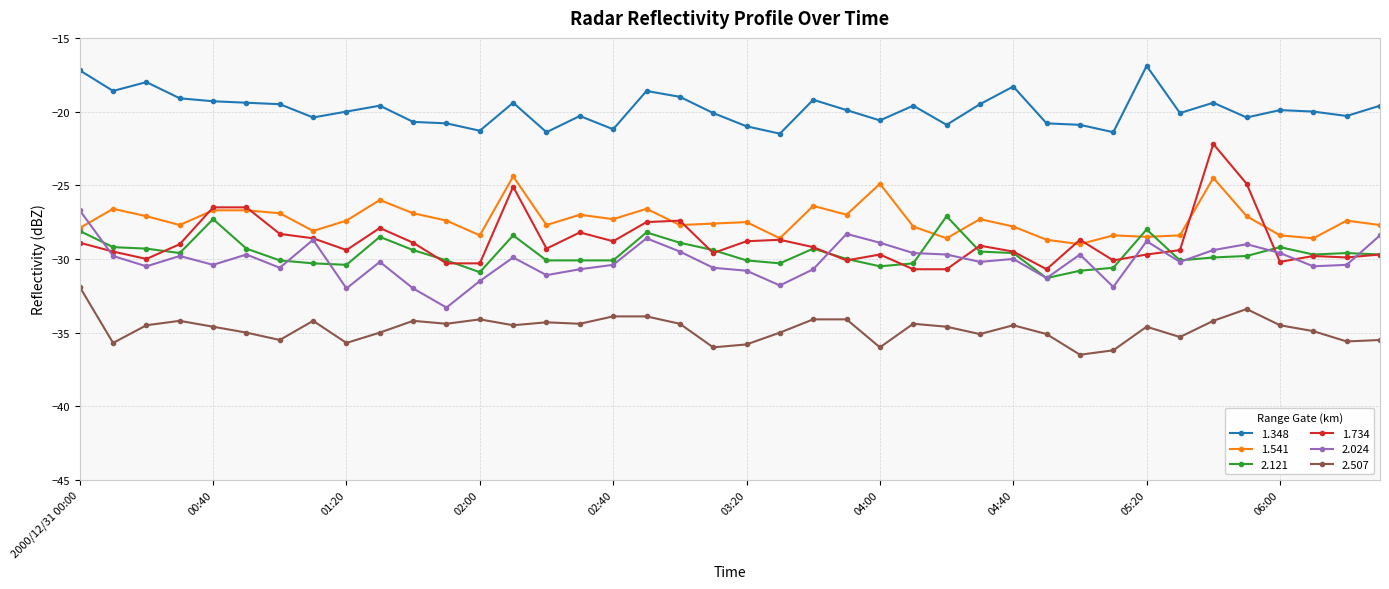

What is the value of the 2.507 point at the 24th from the left?

-34.1